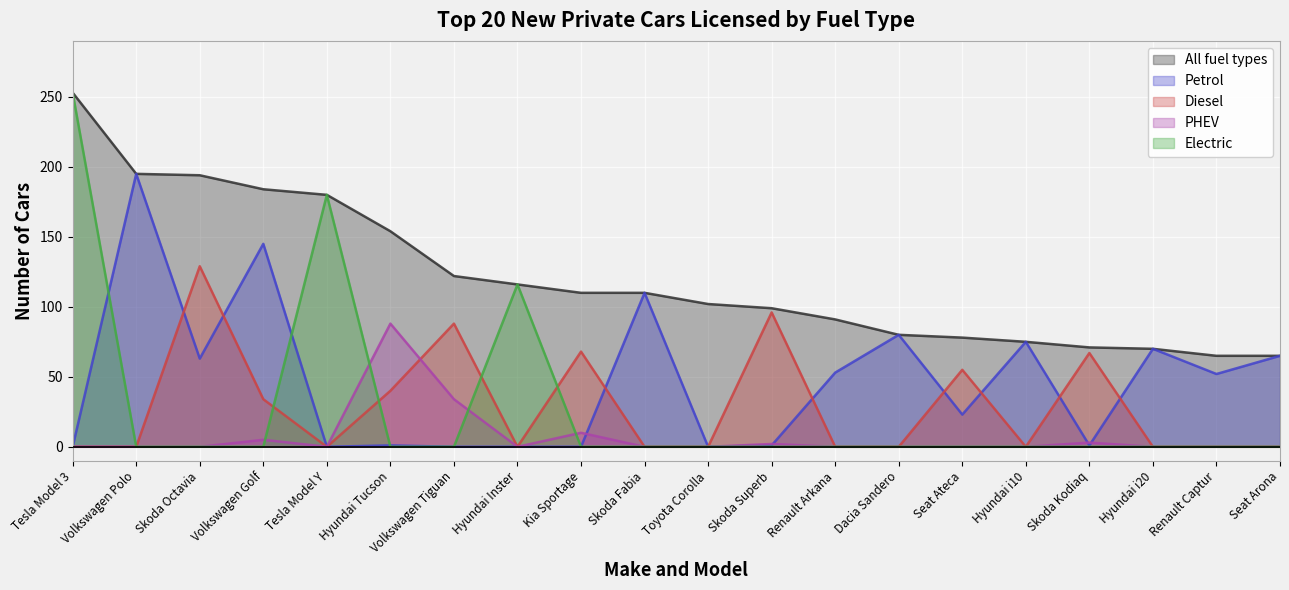

Reading right to left, extract all data points from this chart.

All fuel types: 65	65	70	71	75	78	80	91	99	102	110	110	116	122	154	180	184	194	195	253
Petrol: 65	52	70	1	75	23	80	53	1	0	110	0	0	0	1	0	145	63	195	0
Diesel: 0	0	0	67	0	55	0	0	96	0	0	68	0	88	40	0	34	129	0	0
PHEV: 0	0	0	3	0	0	0	0	2	0	0	10	0	34	88	0	5	0	0	0
Electric: 0	0	0	0	0	0	0	0	0	0	0	0	116	0	0	180	0	0	0	253